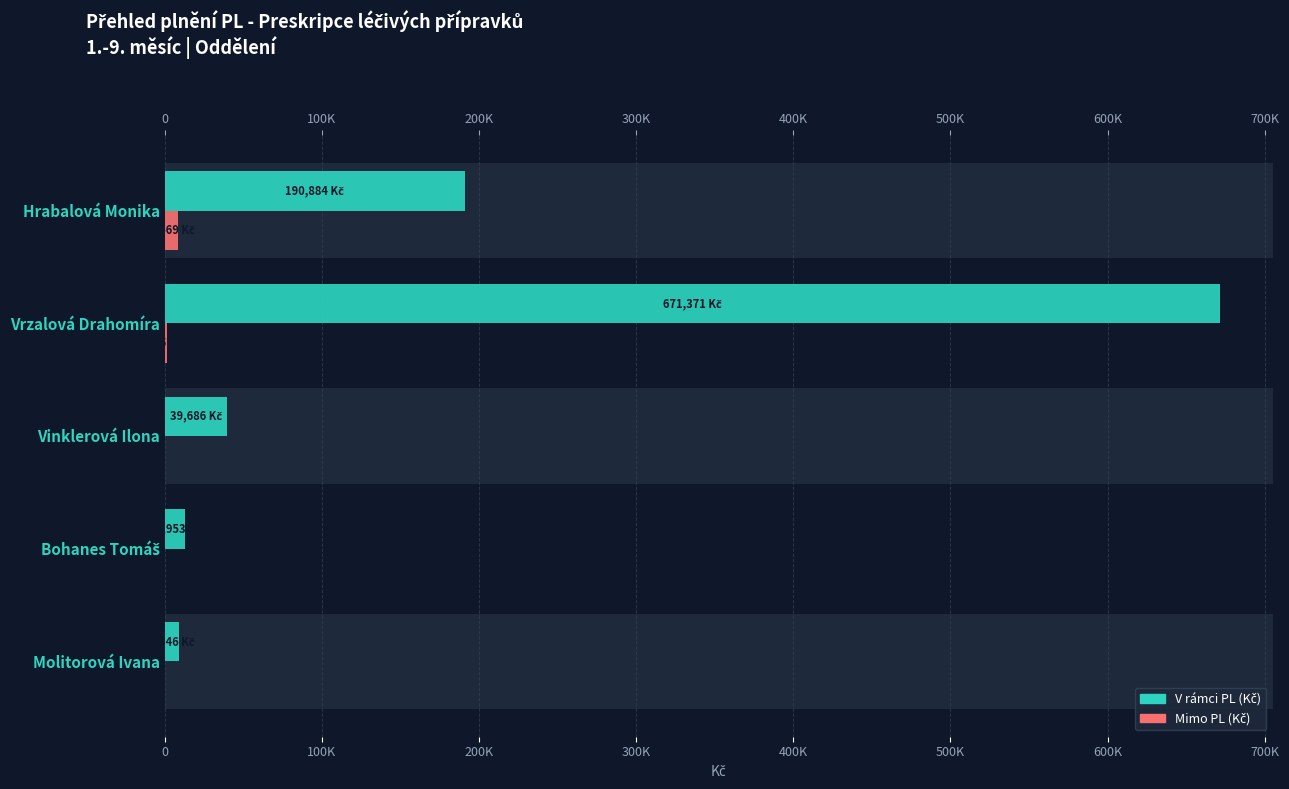

What is the value of the V rámci PL (Kč) bar at the 4th from the left?

12952.8